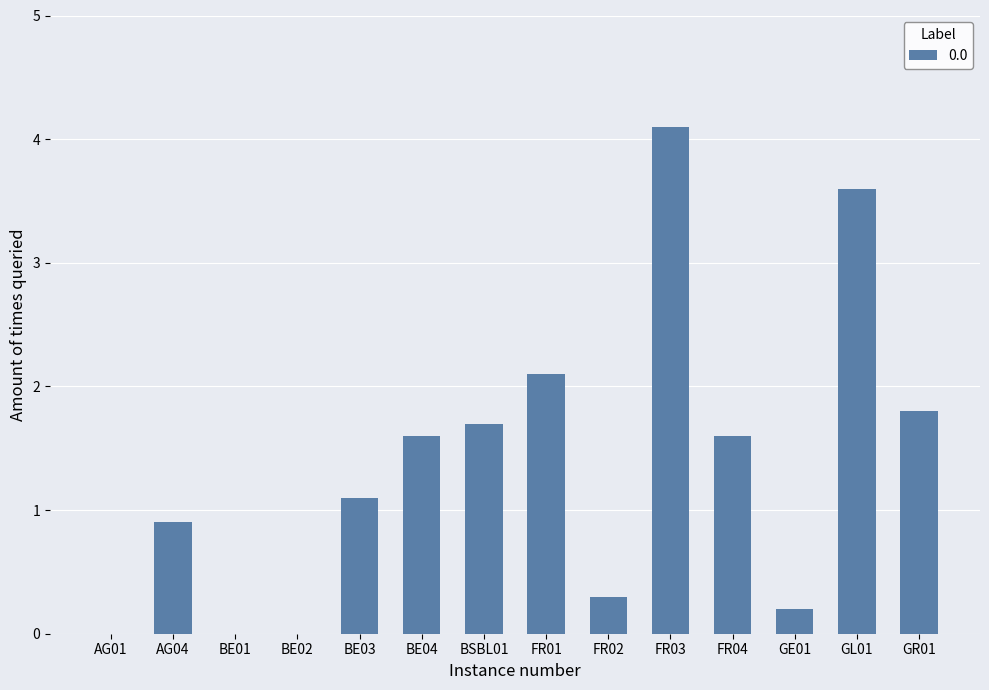

True or false: the data shows 2.6 at BSBL01.

False